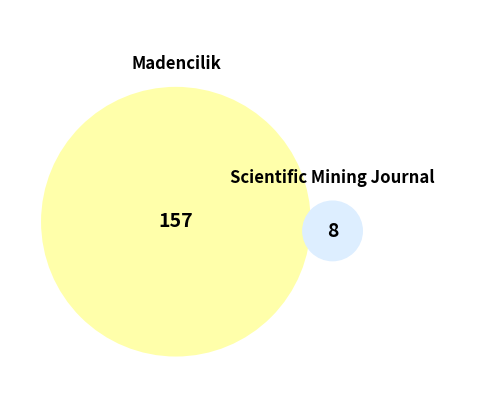

Between Madencilik and Scientific Mining Journal, which is larger?

Madencilik